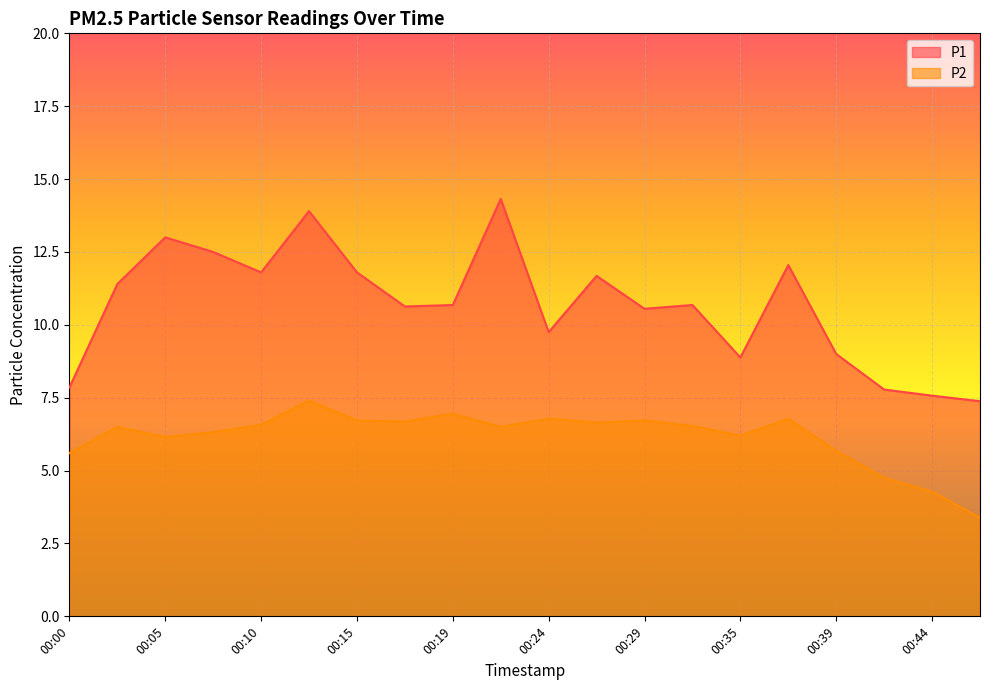

What is the difference between the maximum and minimum values in the P2 series?

4.0